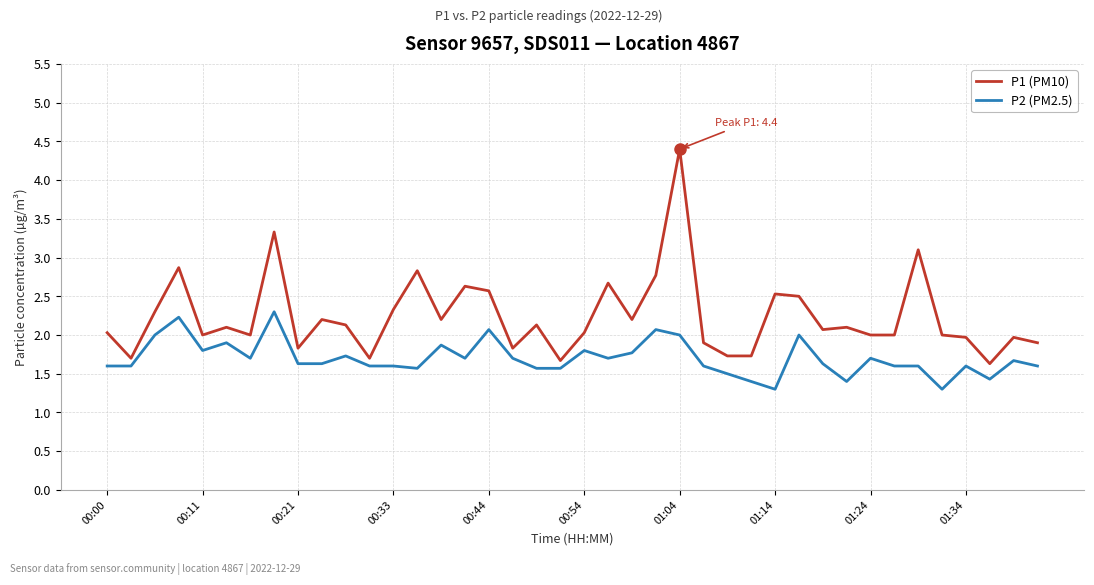

Which series has the largest range (max minus min)?

P1 (PM10)